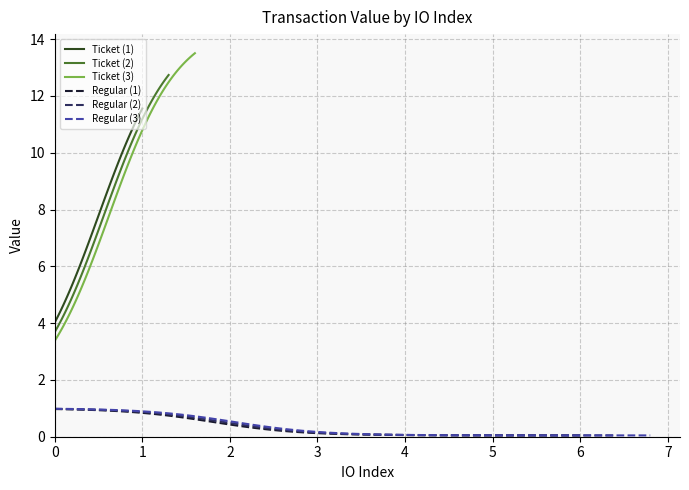

What is the lowest value of the Ticket (1) series?

4.0